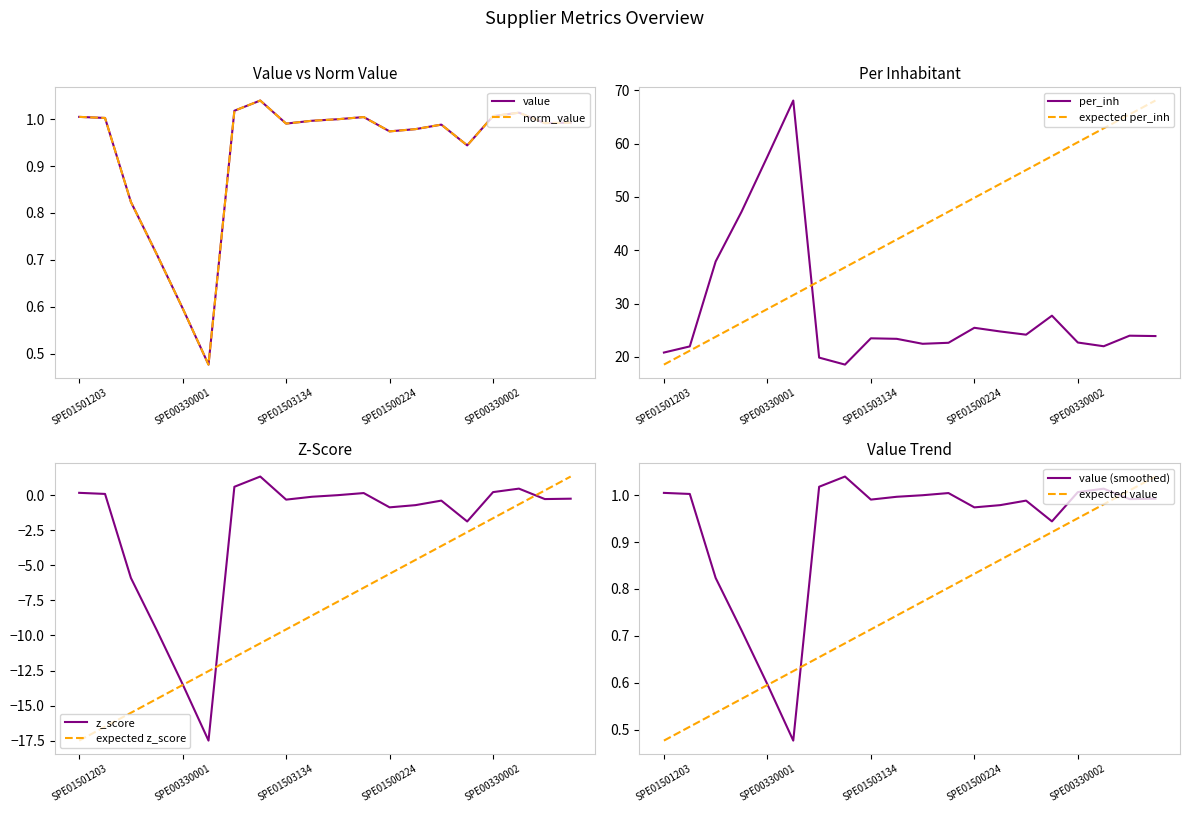

Count the number of categories in the chart.

20